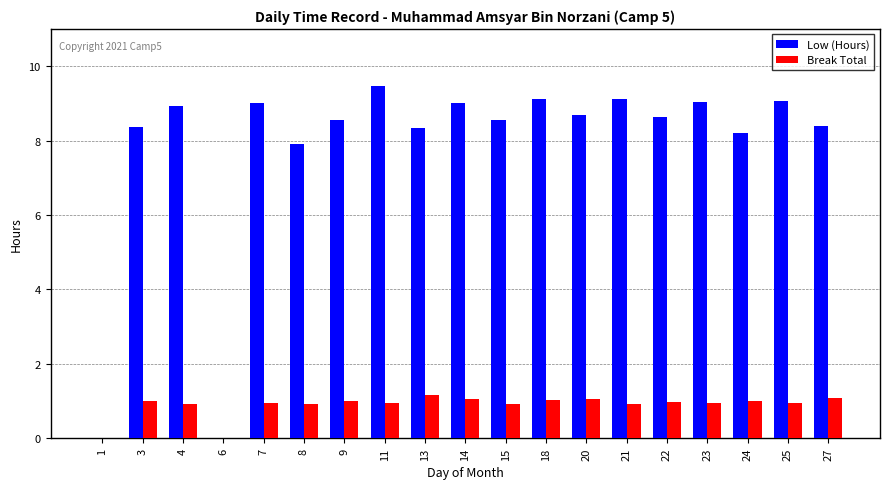

How many groups of bars are there?

19